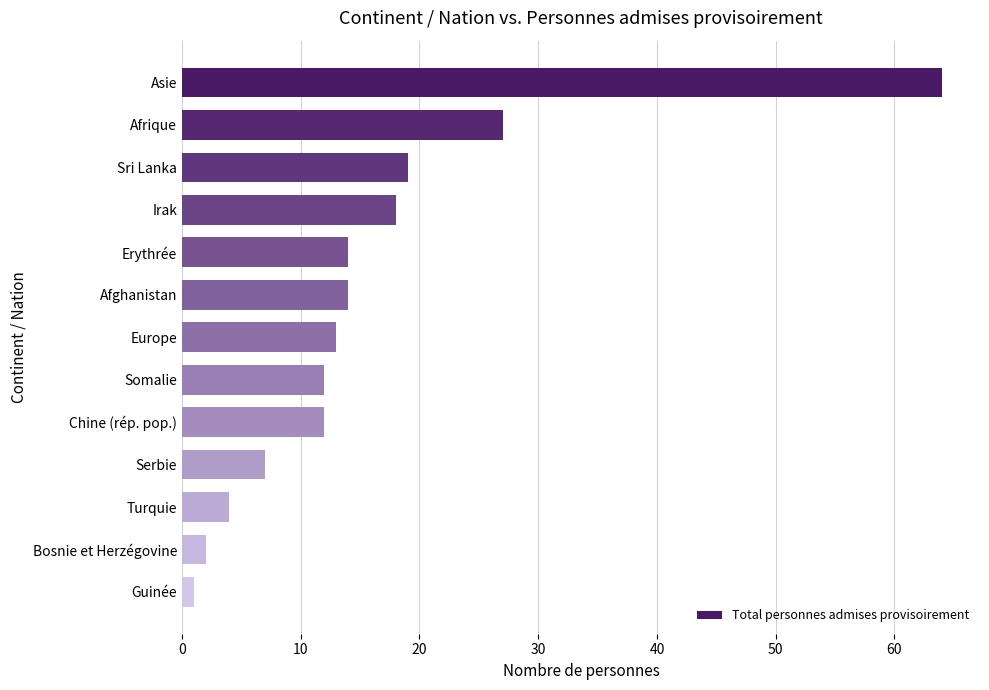

What is the average value?

16